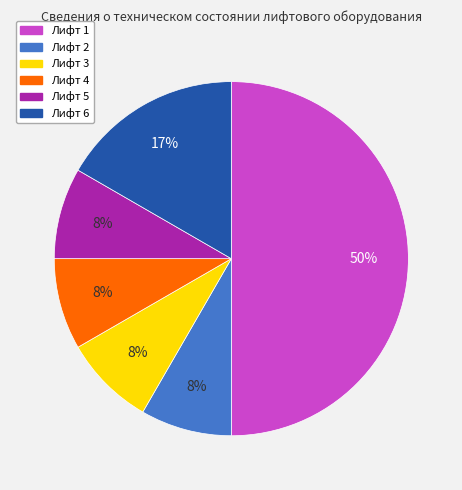

To the nearest percent, what portion does Лифт 4 represent?

8%